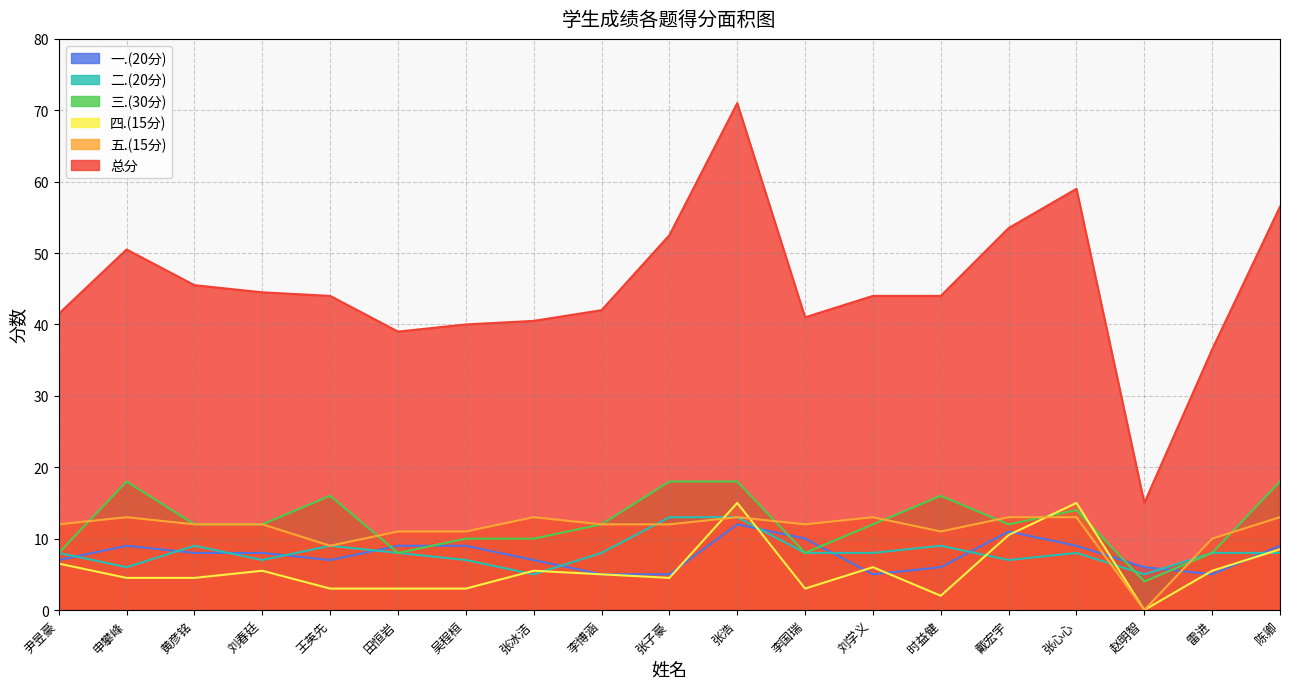

What is the difference between the second highest and second lowest values in the 二.(20分) series?

8.0